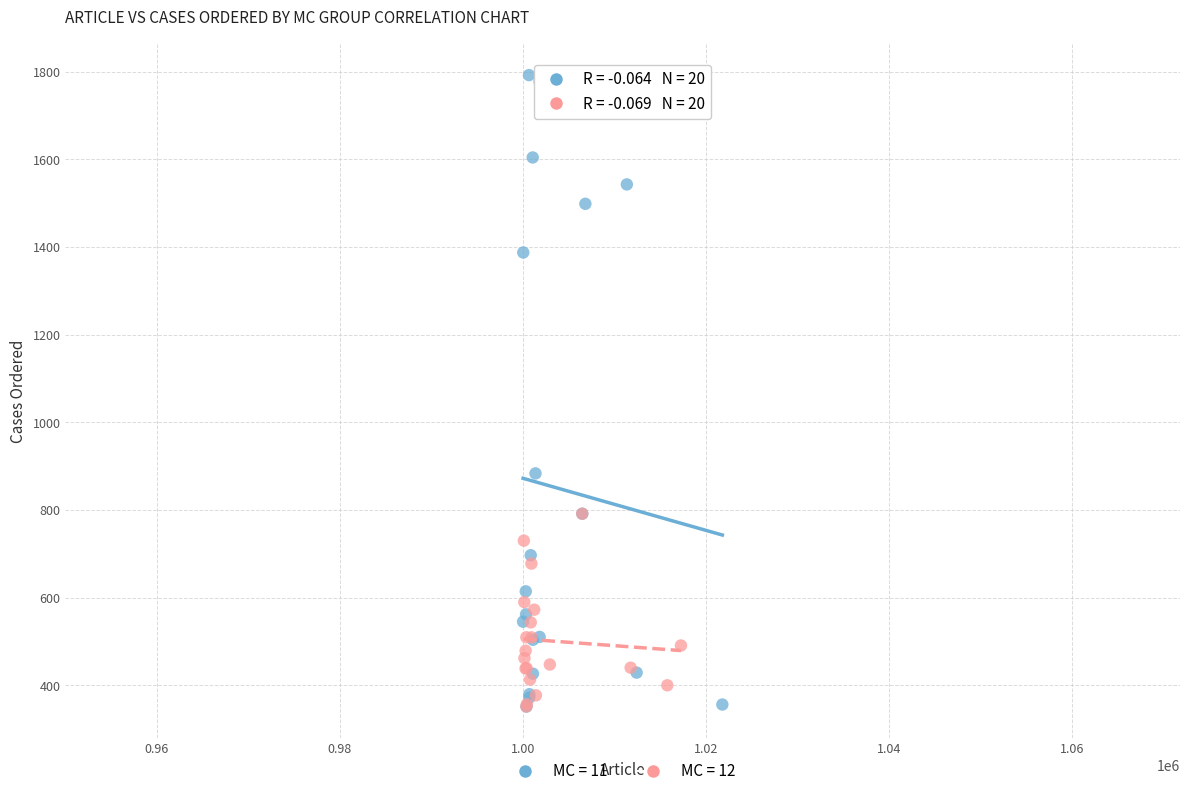

Which series has the widest spread of Y values?

MC = 11